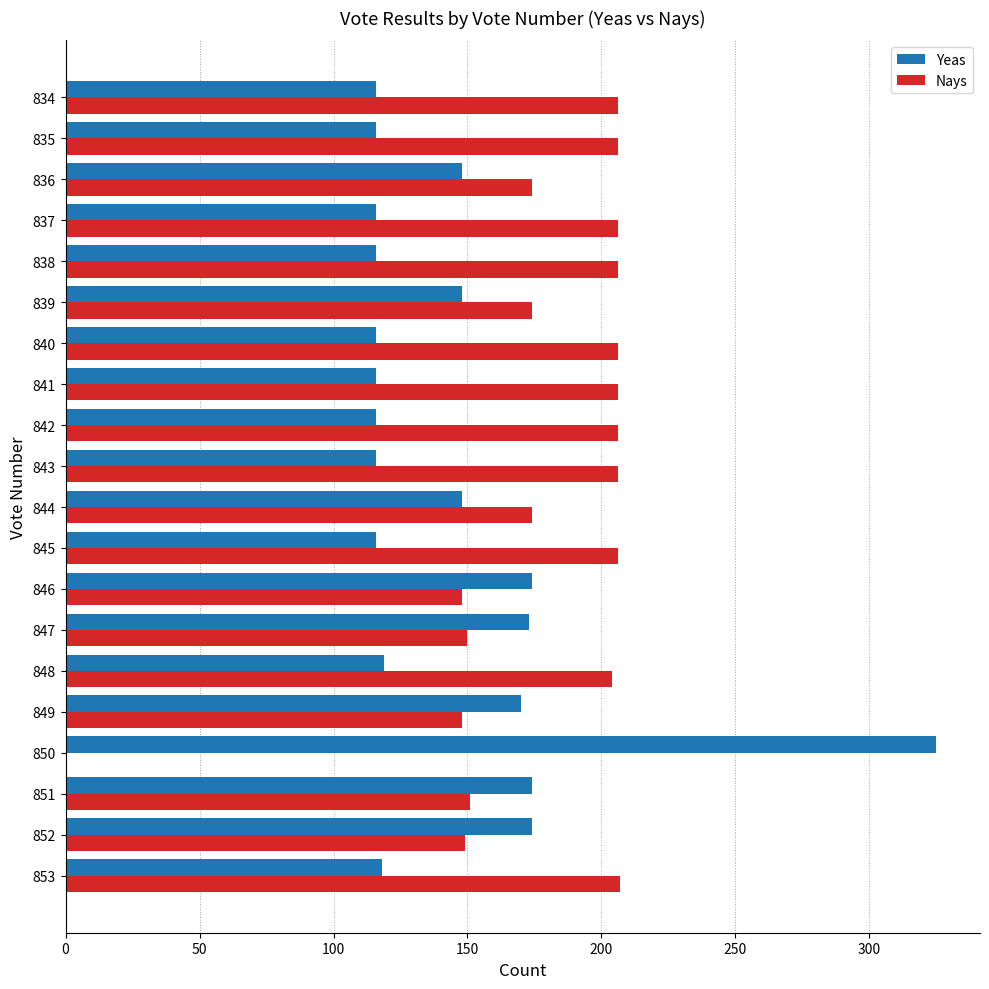

Read the Yeas value at 836, to the nearest 50.

150